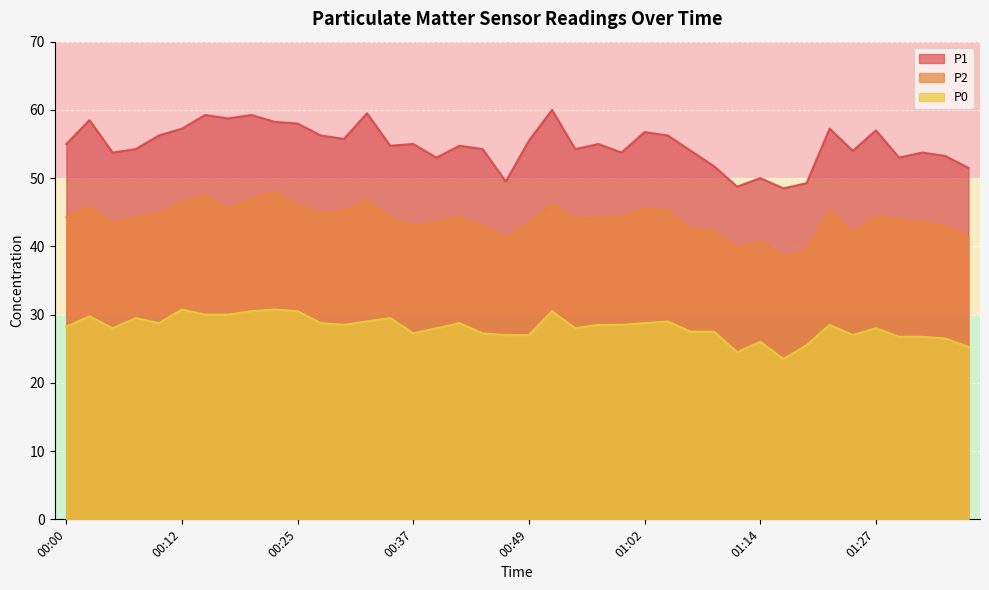

True or false: P2 and P0 cross at least once.

False